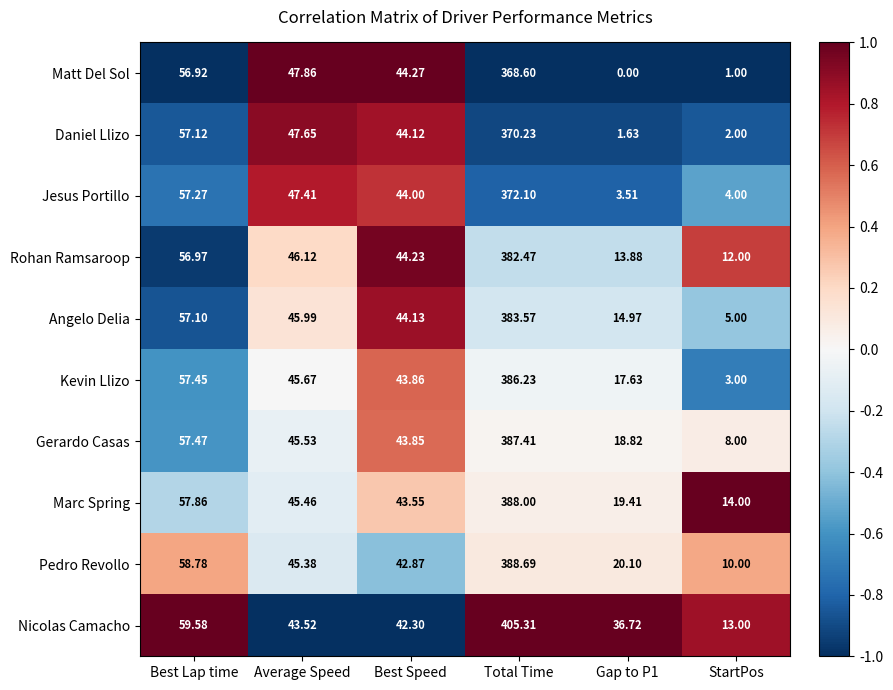

At which label does Matt Del Sol reach its peak?

Total Time